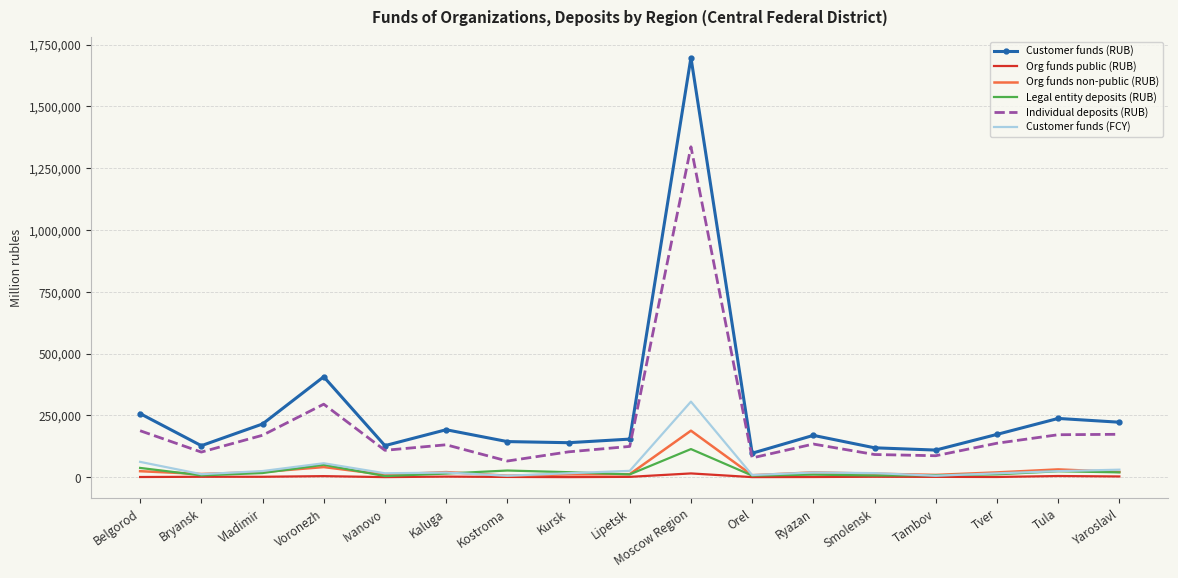

What is the lowest value of the Individual deposits (RUB) series?

65742